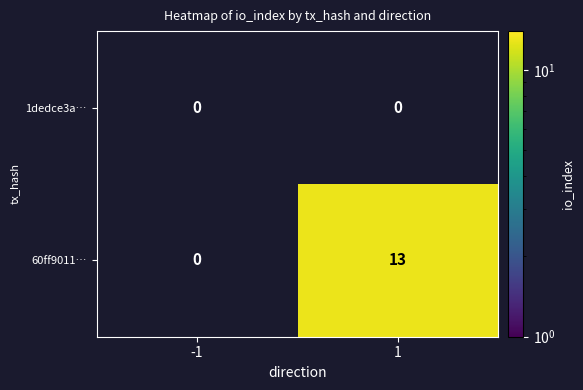

True or false: 60ff9011… has a value of 4 at 1.

False